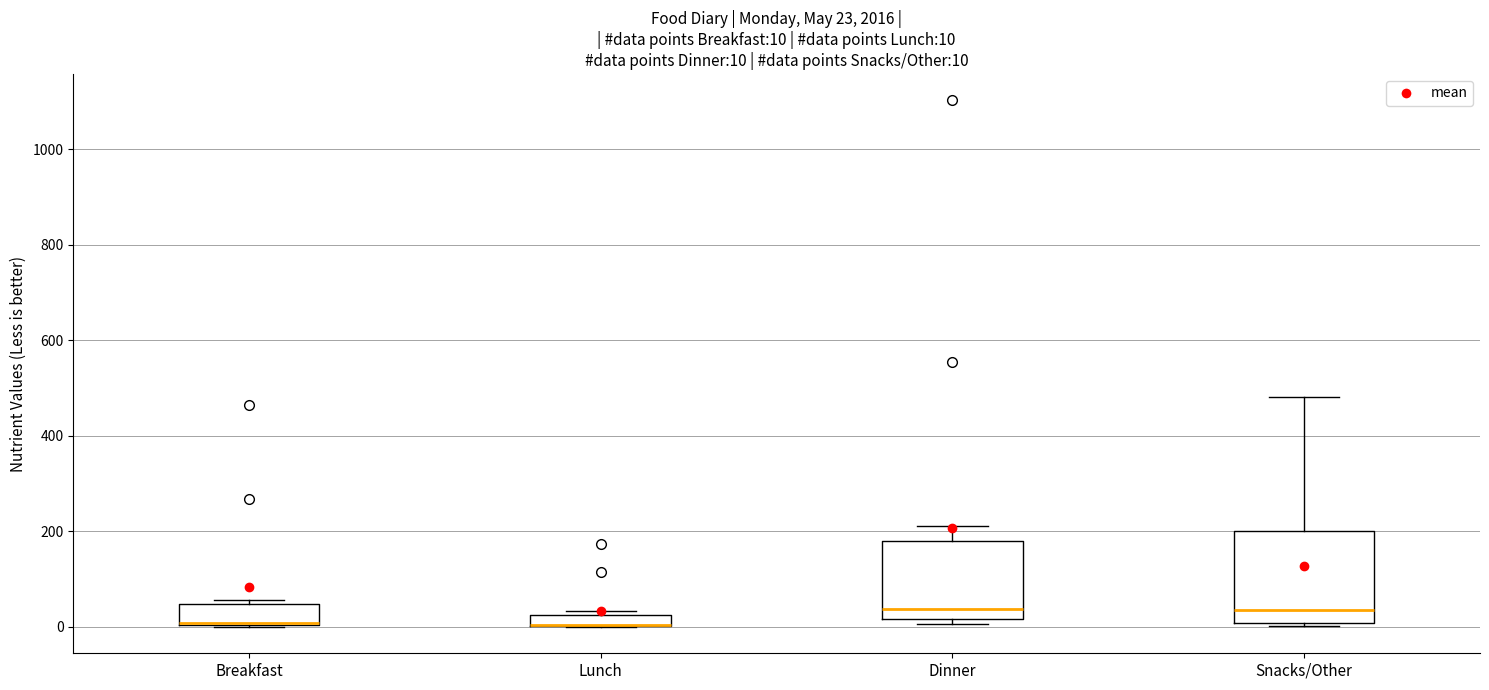

Which box is the tallest, from its lower edge to its upper edge?

Snacks/Other